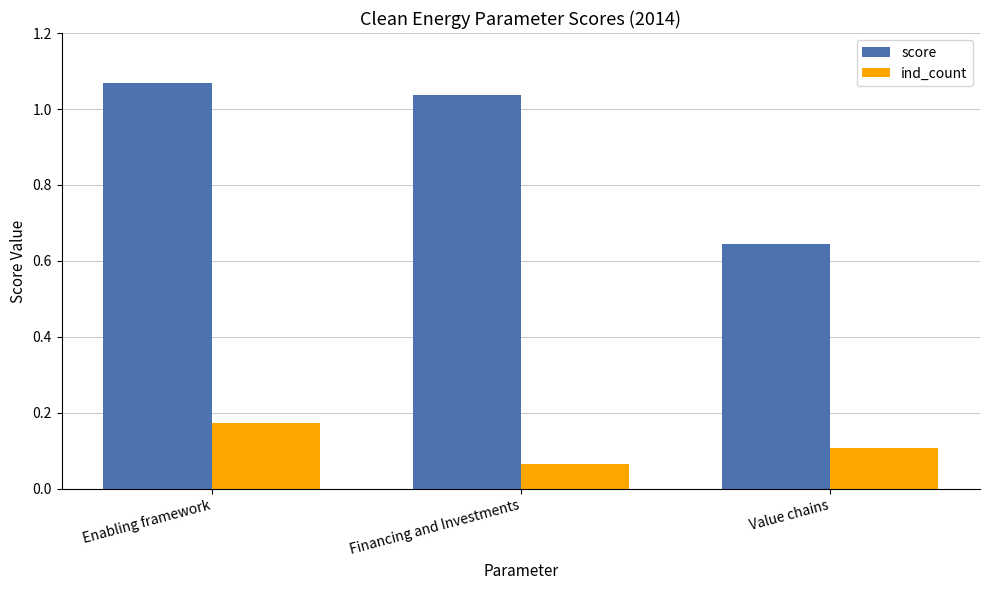

What is the label of the 2nd bar from the left?

Financing and Investments